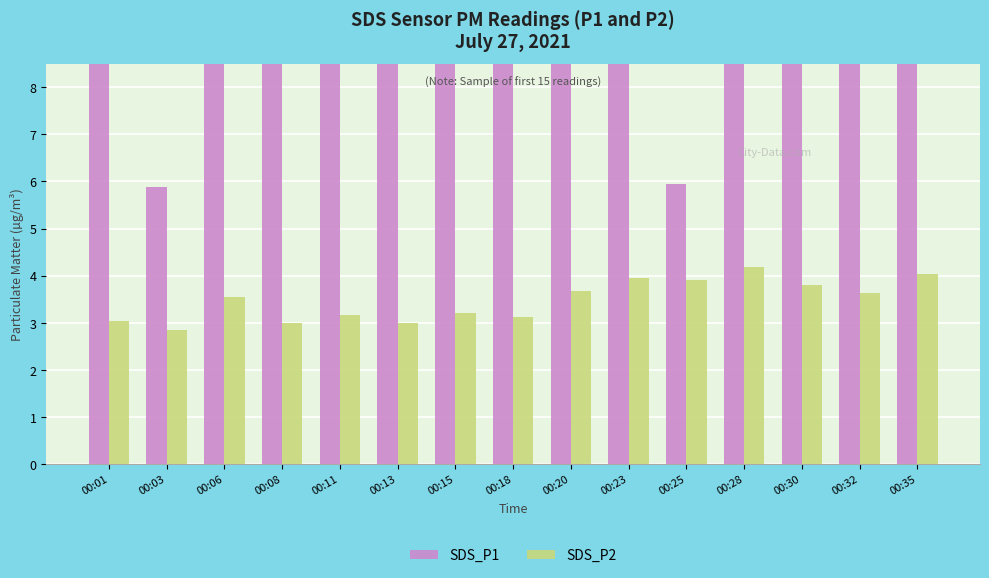

What is the lowest value of the SDS_P2 series?

2.9